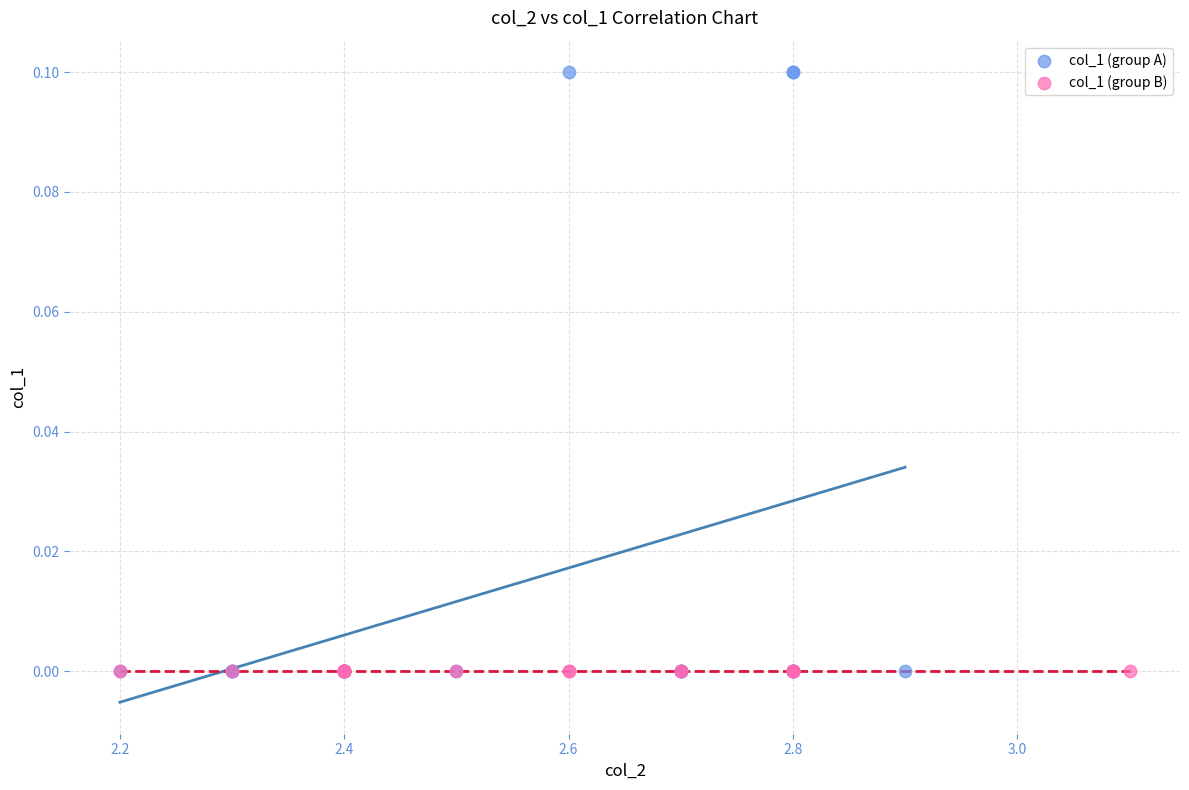

Which series contains the highest Y value?

col_1 (group A)